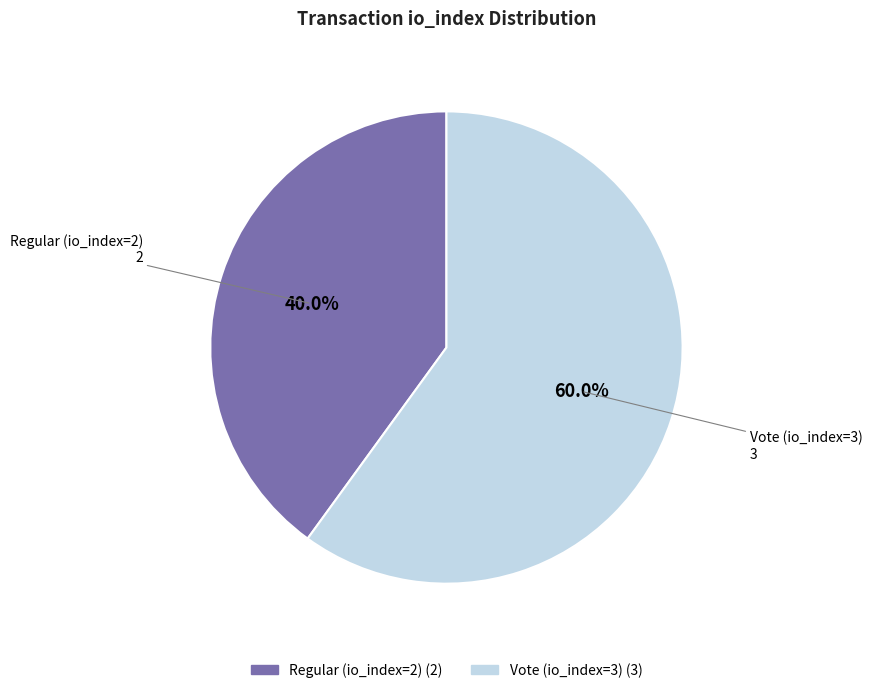

What is the ratio of the value at Vote (io_index=3) to the value at Regular (io_index=2)?

1.5